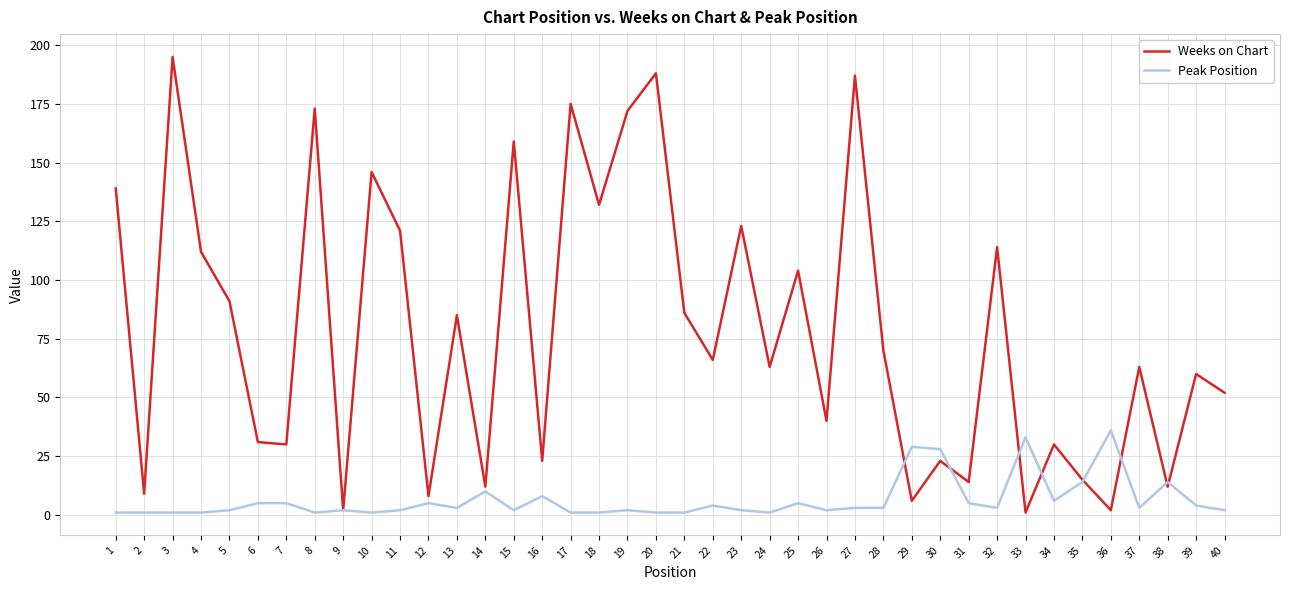

True or false: Peak Position and Weeks on Chart cross at least once.

True